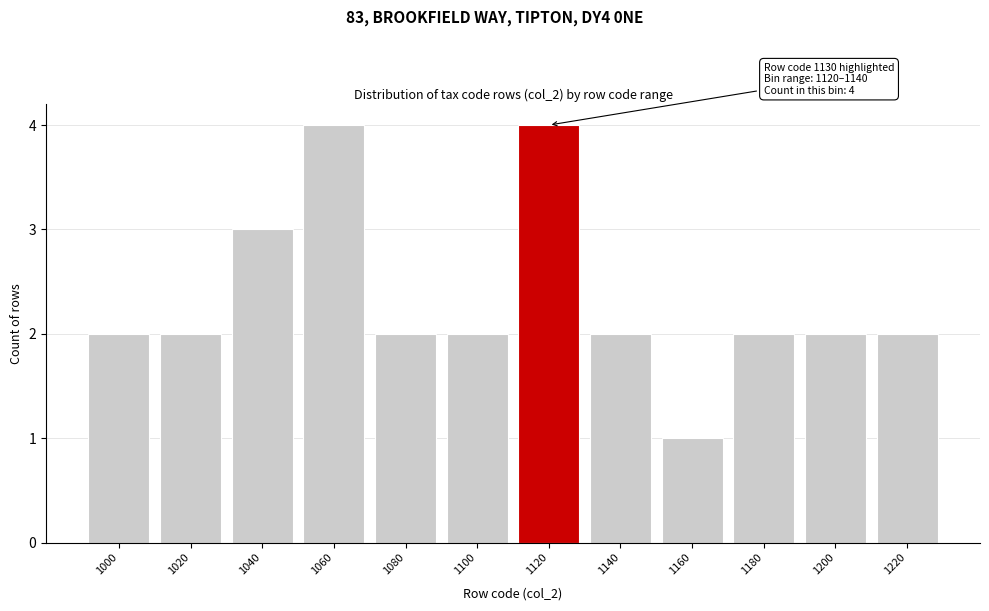

Reading left to right, list all the values displayed in this chart.

1000=2	1020=2	1040=3	1060=4	1080=2	1100=2	1120=4	1140=2	1160=1	1180=2	1200=2	1220=2